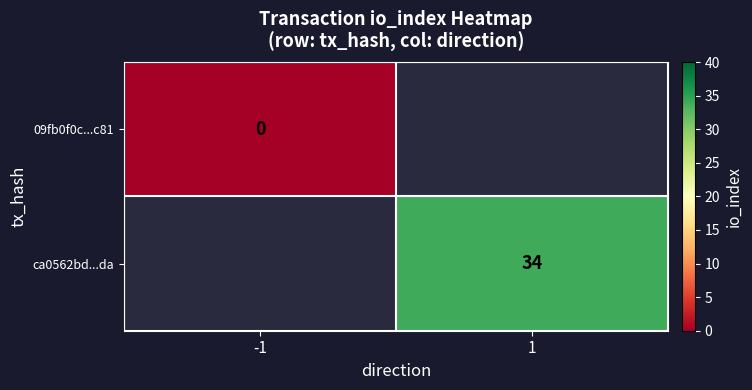

Is the value of ca0562bd...da at 1 greater than the value of 09fb0f0c...c81 at -1?

Yes